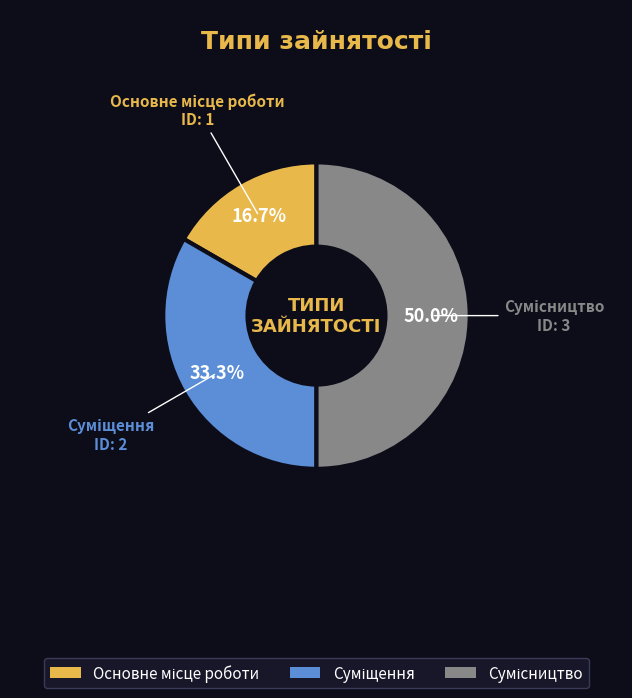

Which slice is the largest?

Сумісництво